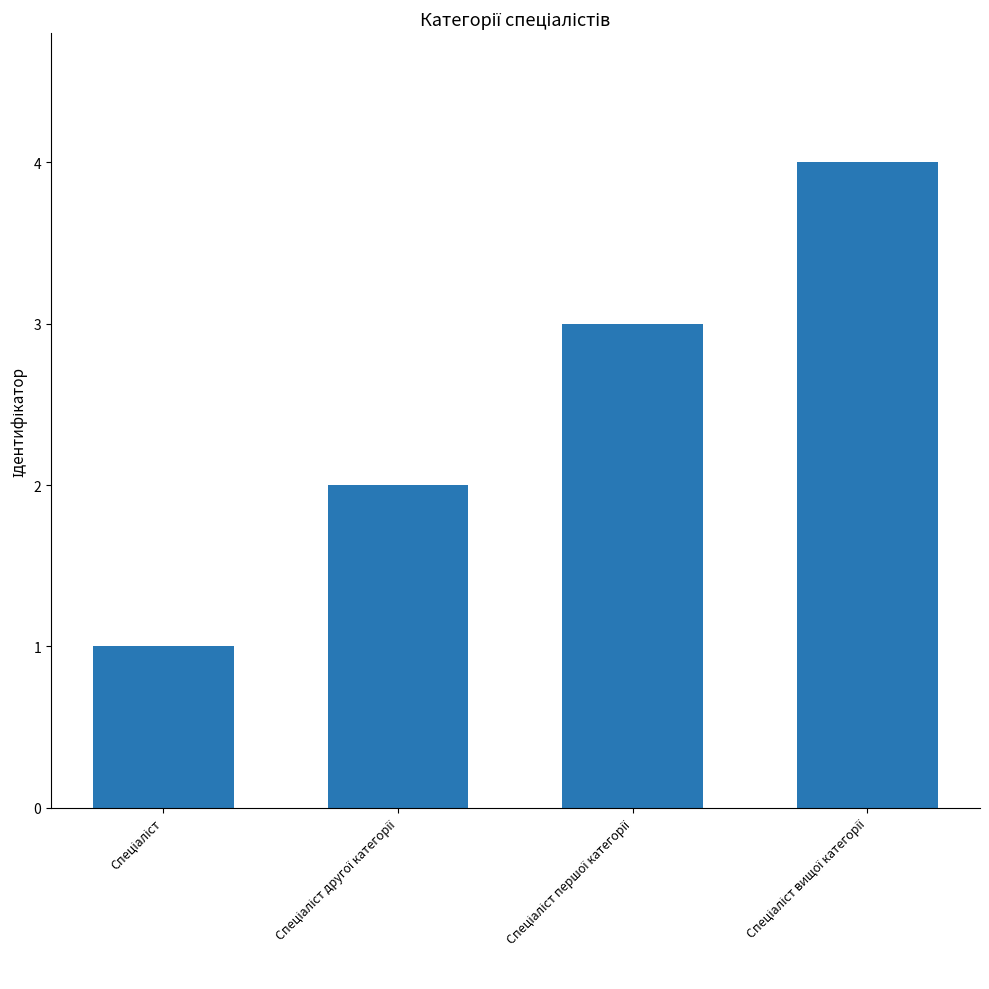

Does the chart contain stacked bars?

No